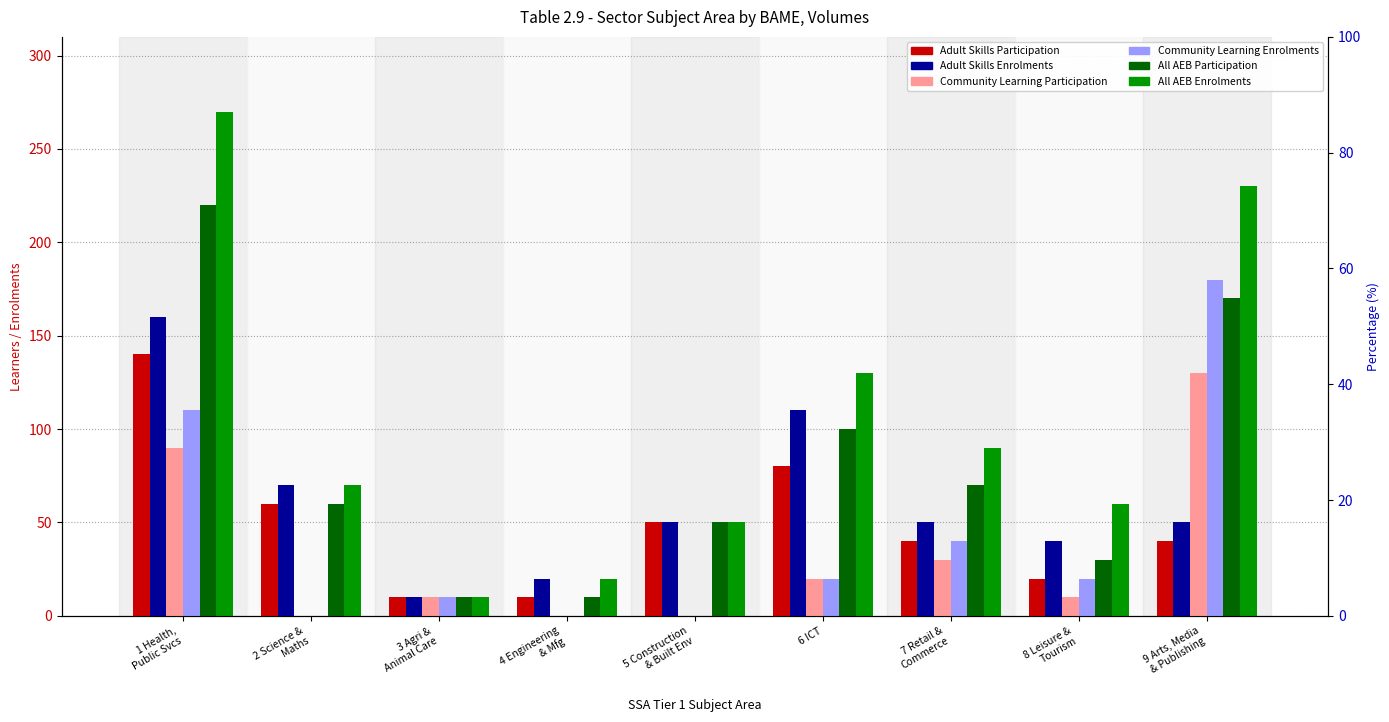

At 1 Health,
Public Svcs, list the series in order from smallest to largest.

Community Learning Participation, Community Learning Enrolments, Adult Skills Participation, Adult Skills Enrolments, All AEB Participation, All AEB Enrolments